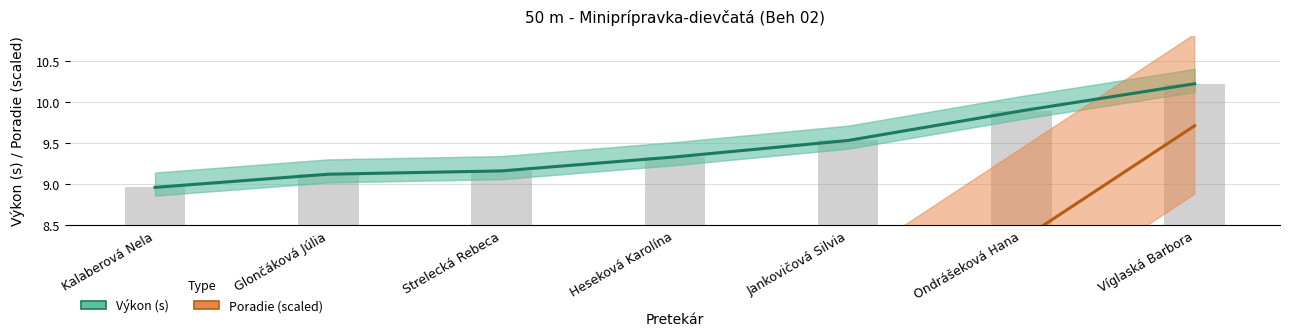

Are the bars horizontal?

No